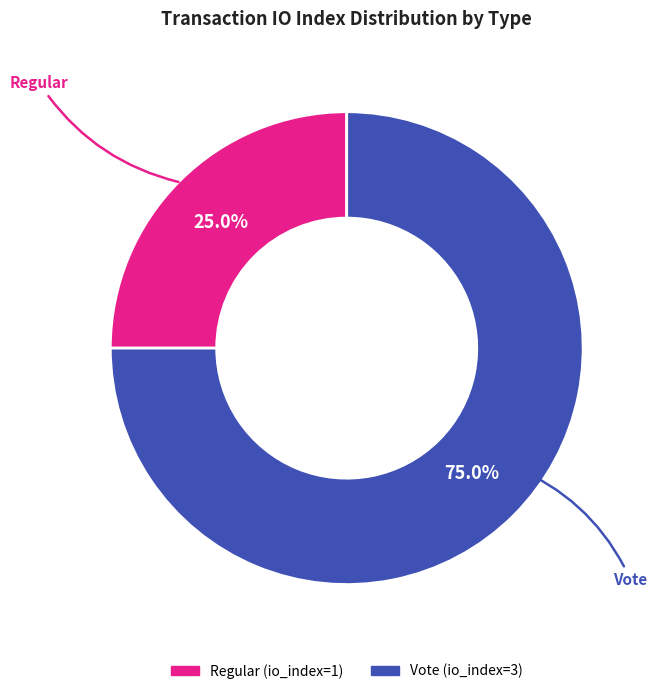

Which category has the biggest portion of the pie?

Vote